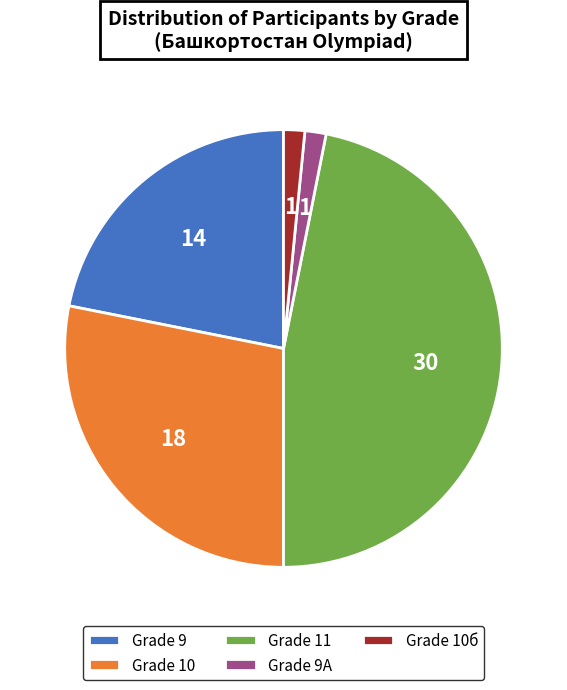

Between Grade 10 and Grade 11, which is larger?

Grade 11